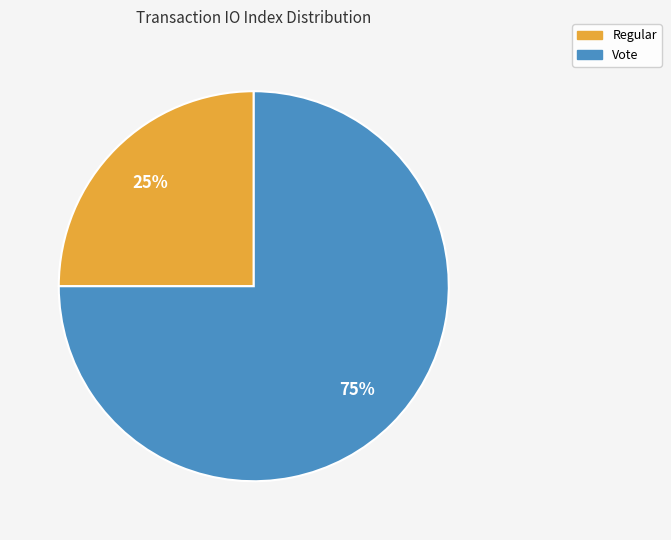

True or false: Regular accounts for 15% of the total.

False